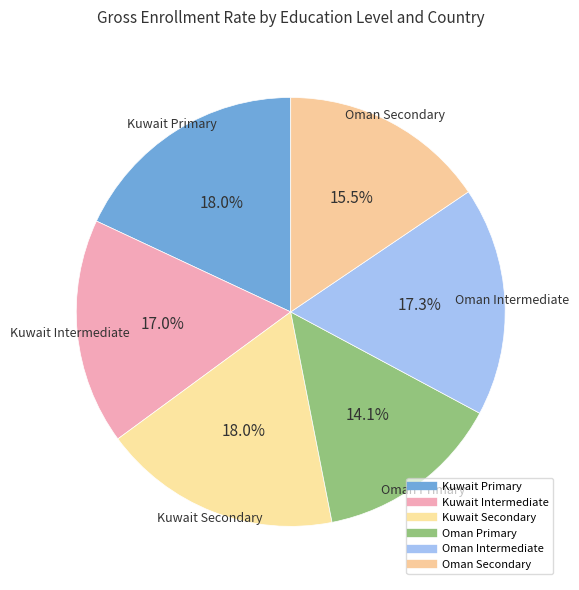

How many slices are in this pie chart?

6